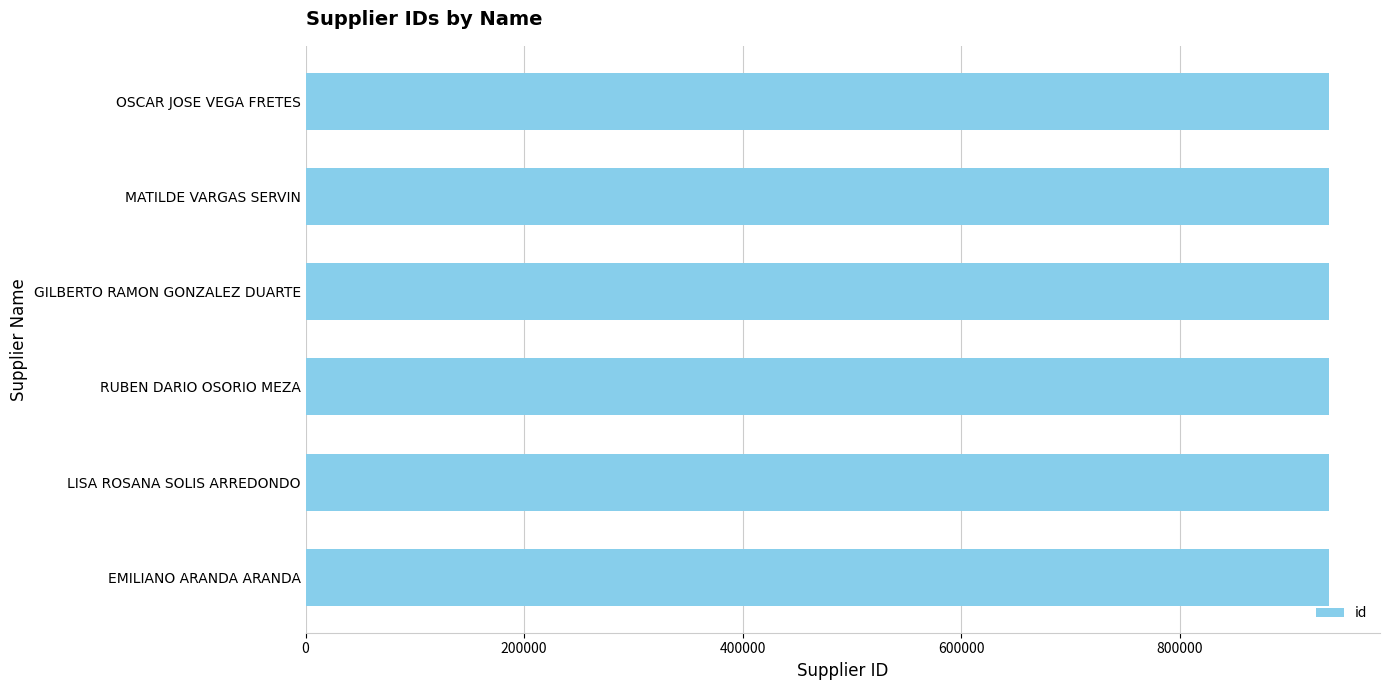

How many data points are less than 936461?

3